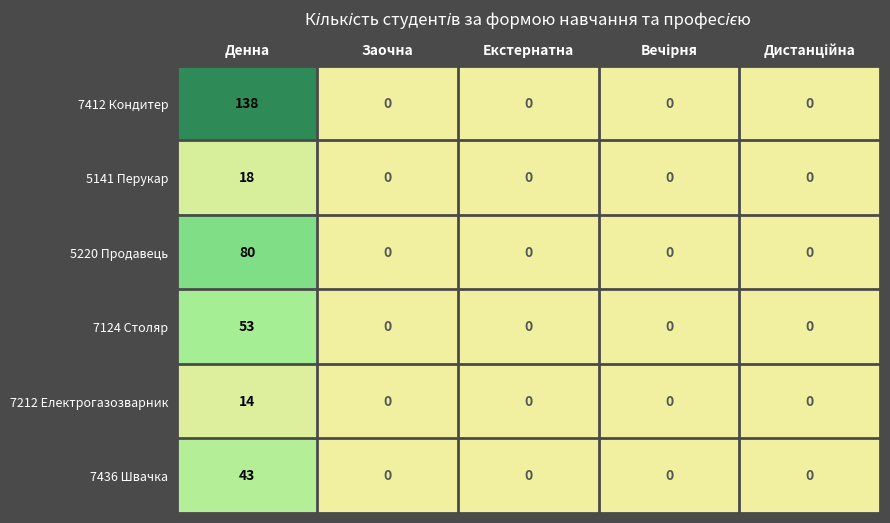

True or false: 5141 Перукар has a value of 18 at Денна.

True